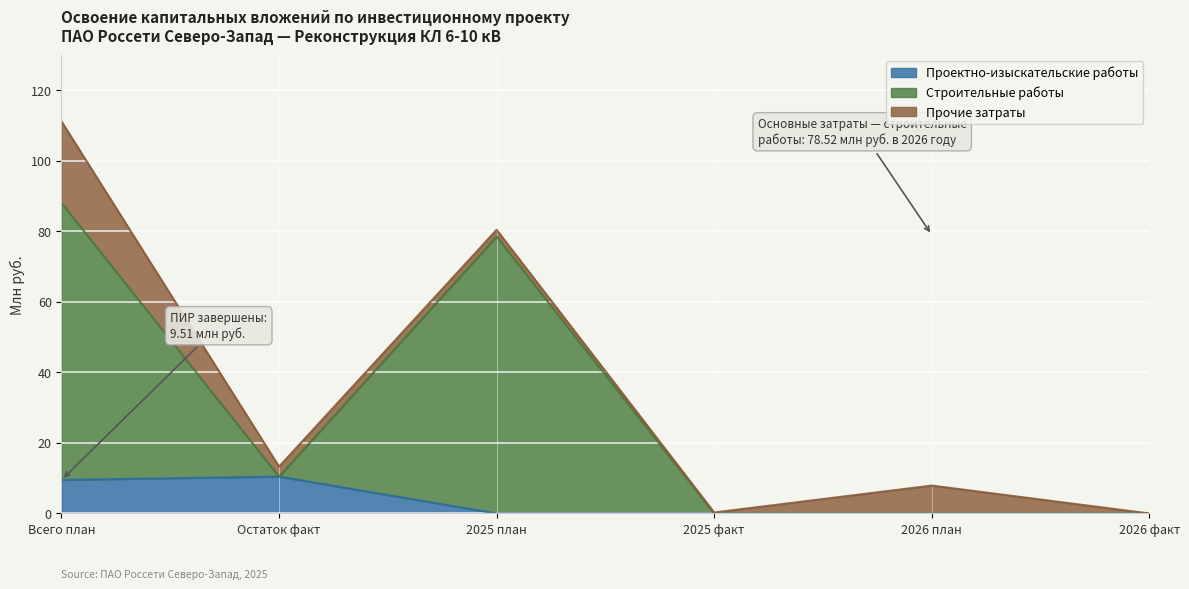

At which category is the sum across all series the highest?

Всего план